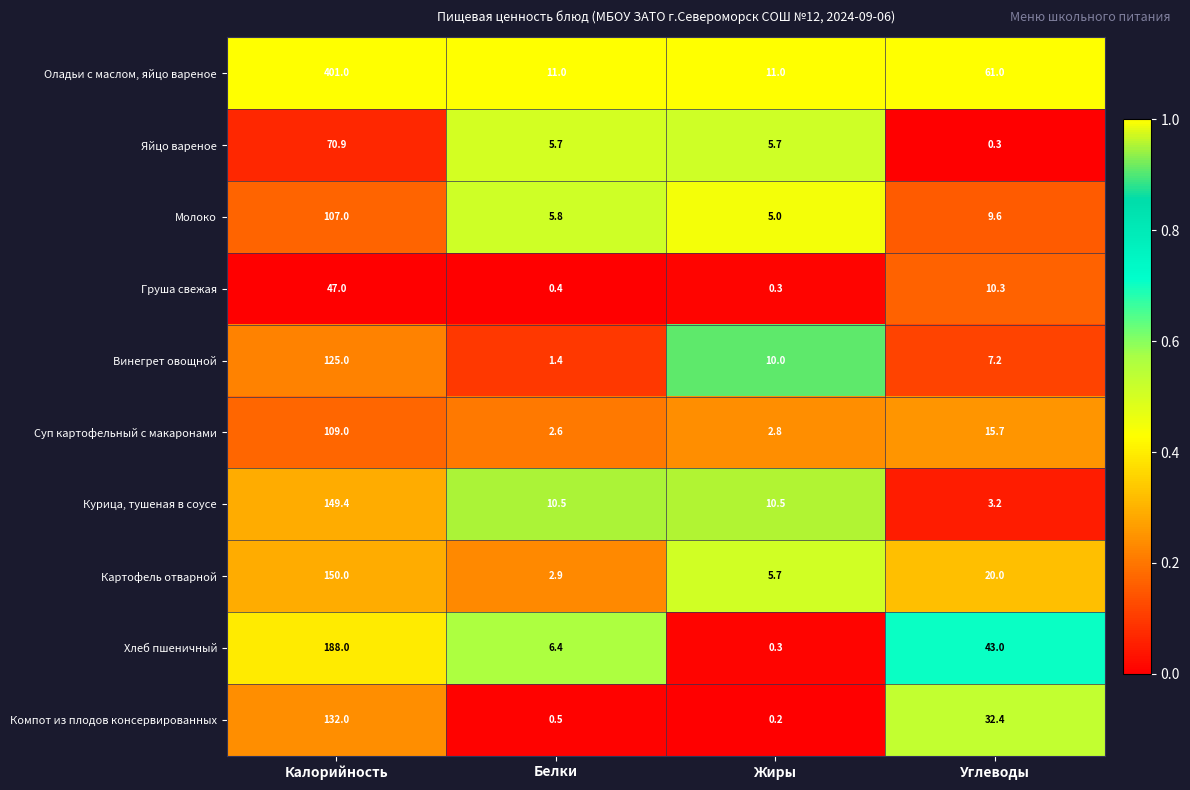

Is it true that Хлеб пшеничный equals 188.0 at Калорийность?

True